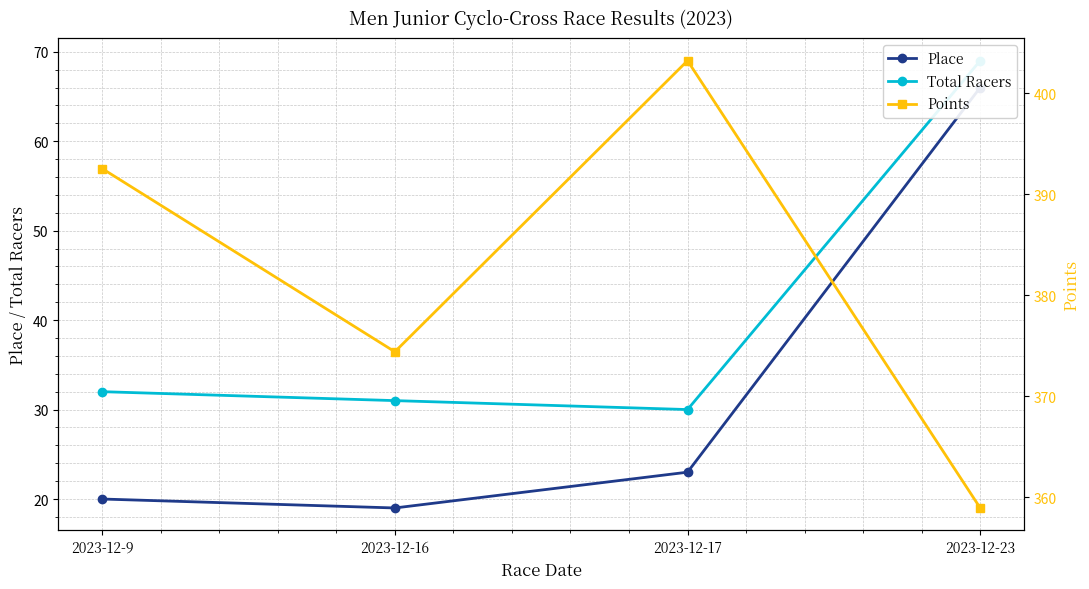

True or false: Points and Total Racers cross at least once.

False